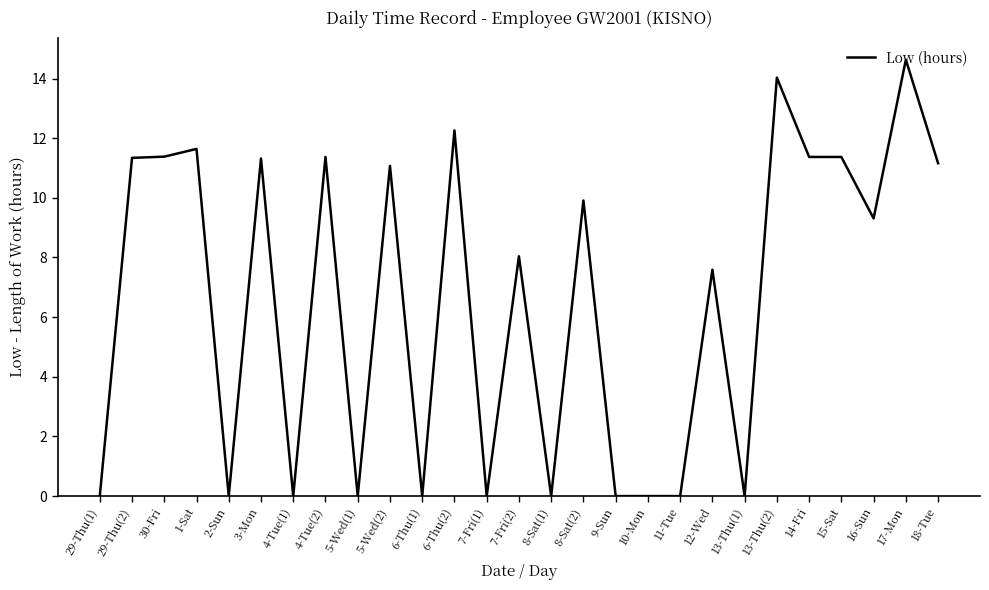

How many values exceed 9?

14